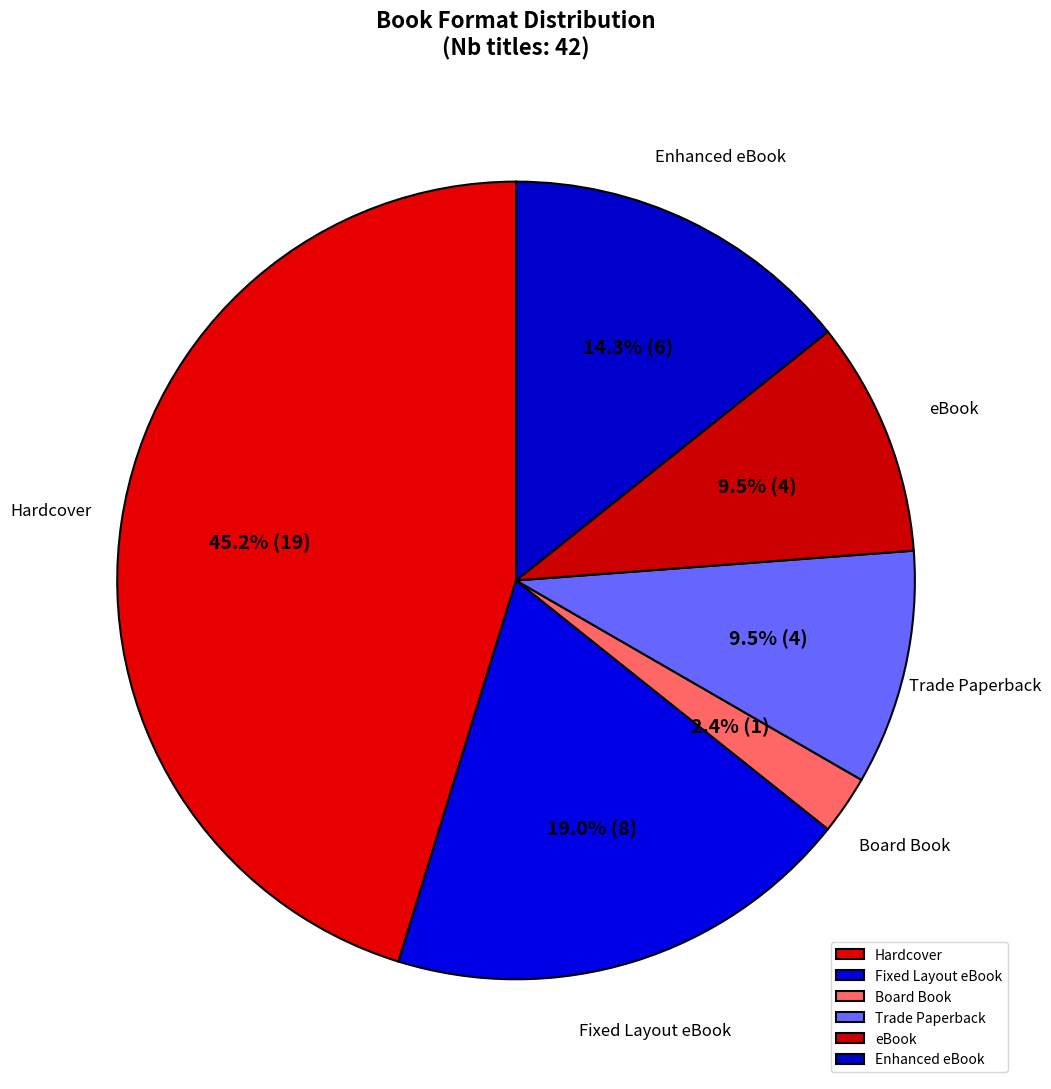

What is the largest slice in the pie chart?

Hardcover